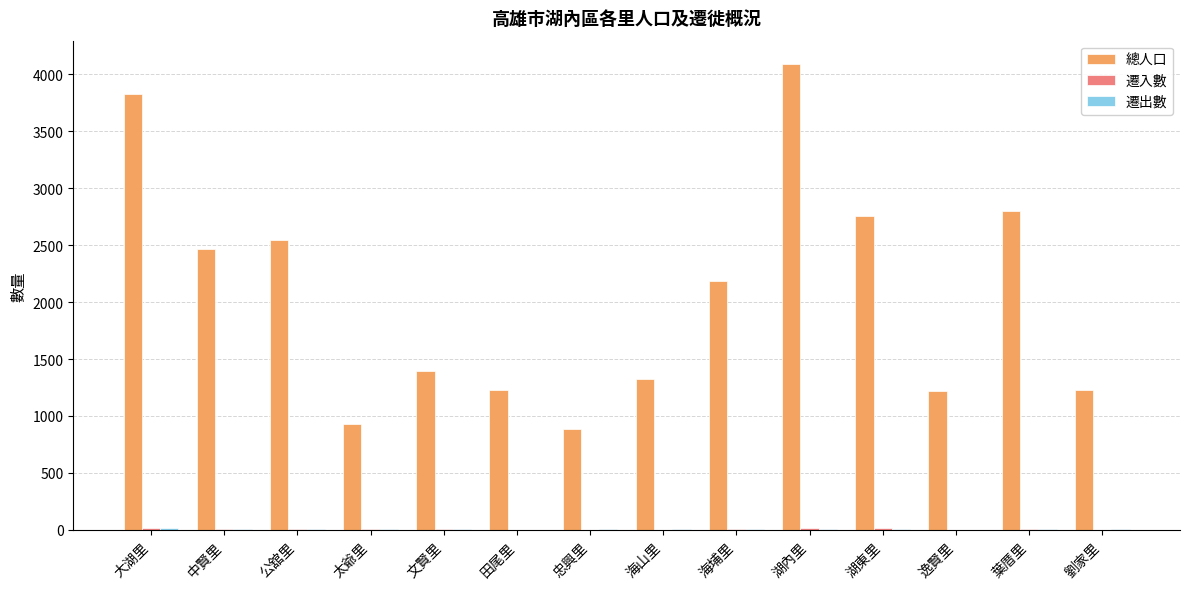

What is the greatest value displayed?

4089